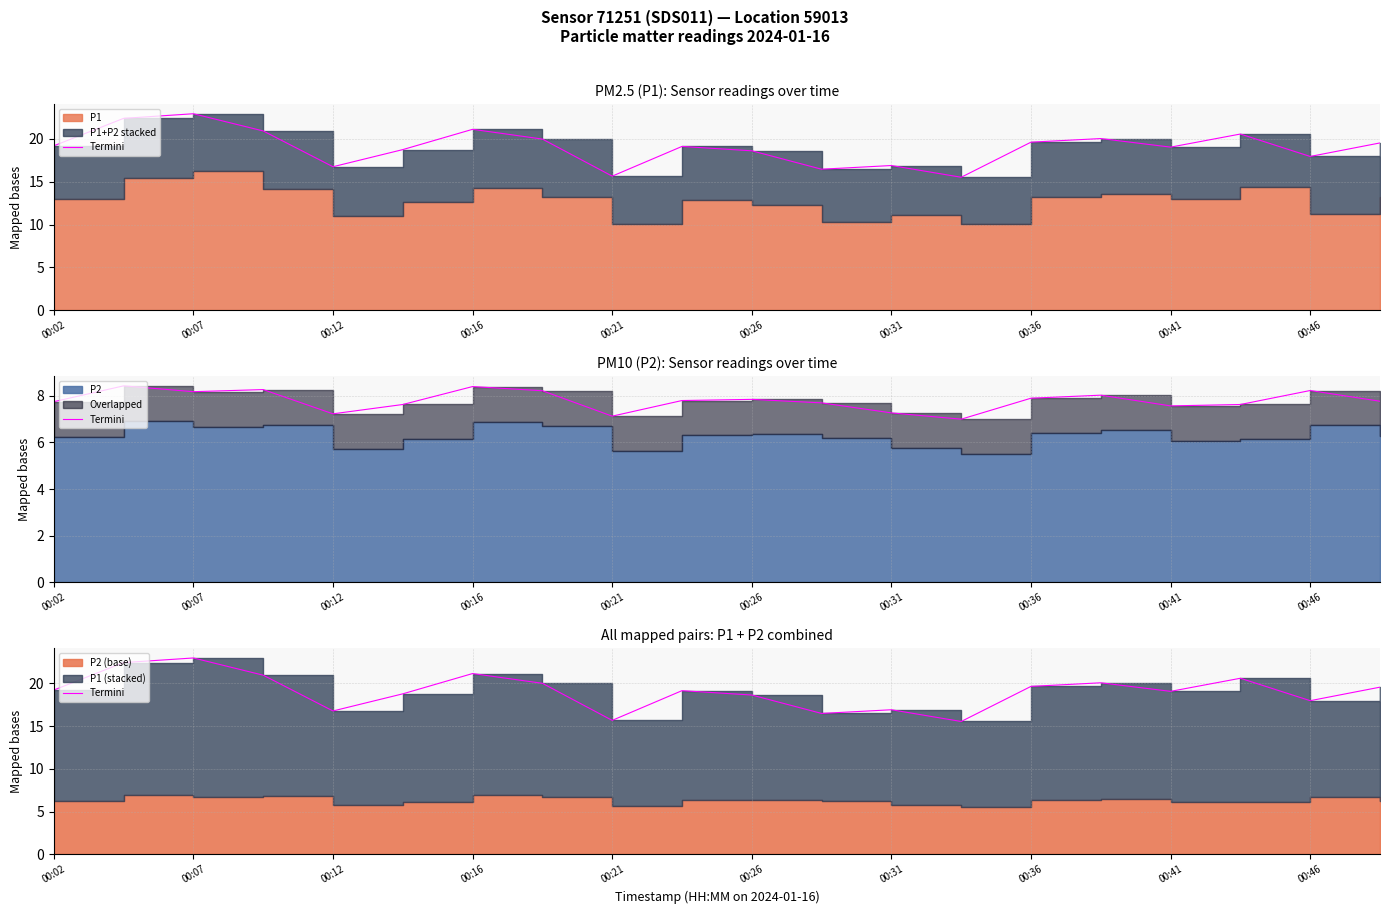

How many points are lower than both their immediate neighbors (excluding endpoints)?

6